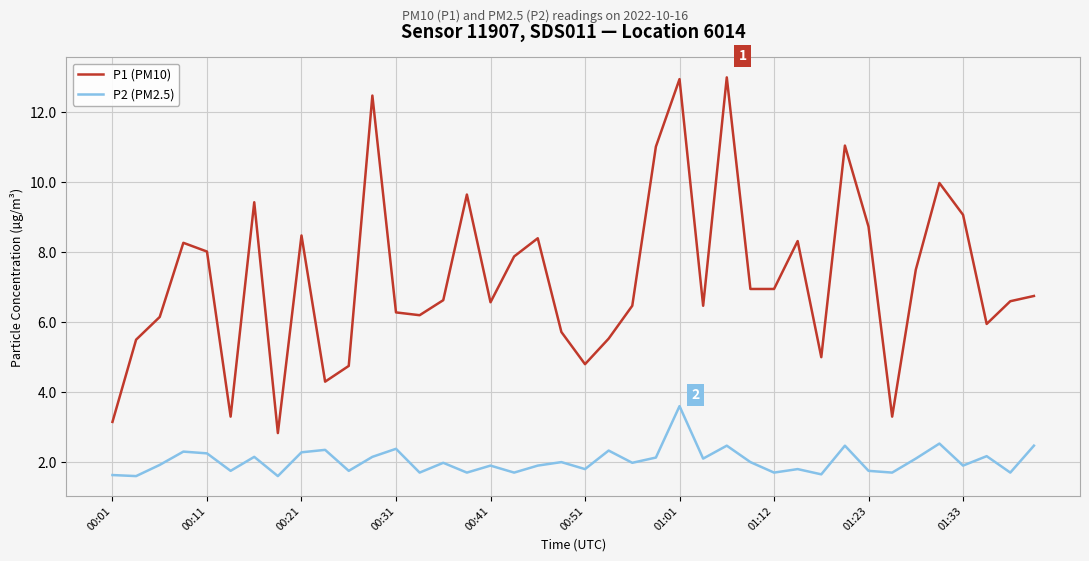

Does the chart display data point markers on the line(s)?

No